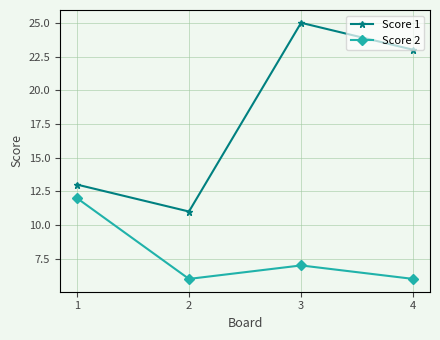

What is the maximum value for Score 2?

12